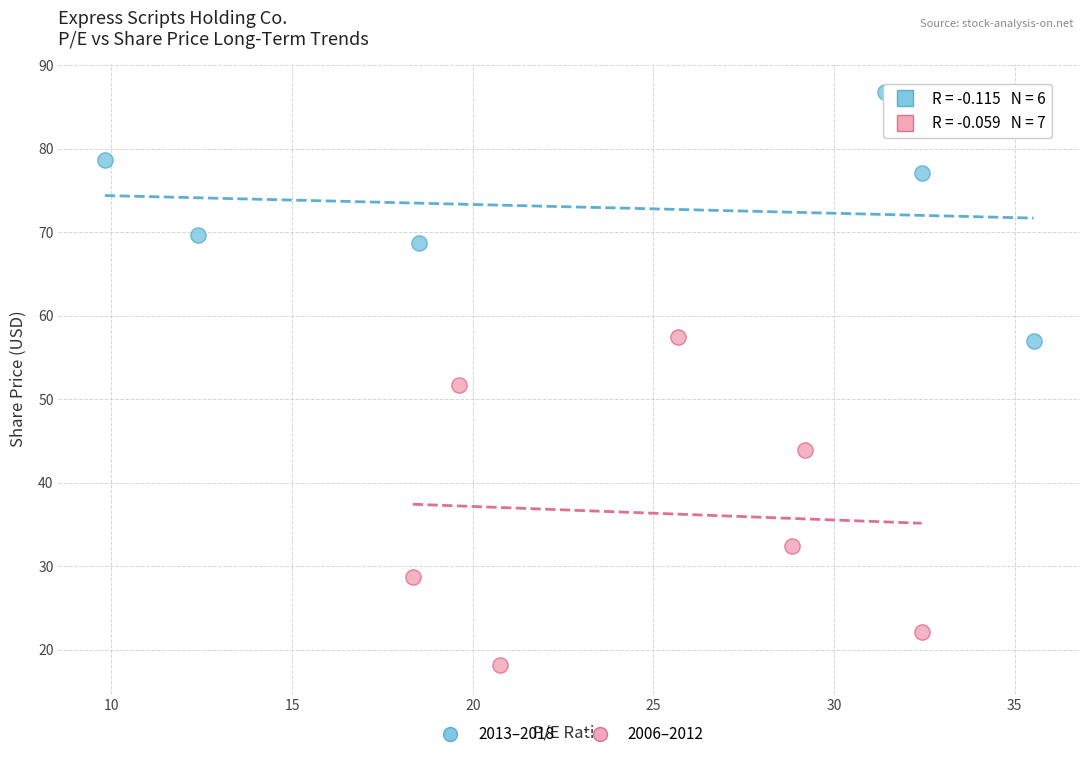

Which series has the largest Y range (max minus min)?

2006–2012